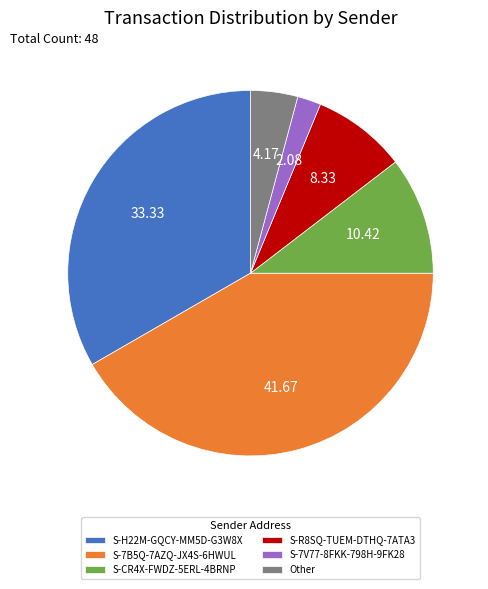

Rank the categories by value from lowest to highest.

S-7V77-8FKK-798H-9FK28, Other, S-R8SQ-TUEM-DTHQ-7ATA3, S-CR4X-FWDZ-5ERL-4BRNP, S-H22M-GQCY-MM5D-G3W8X, S-7B5Q-7AZQ-JX4S-6HWUL